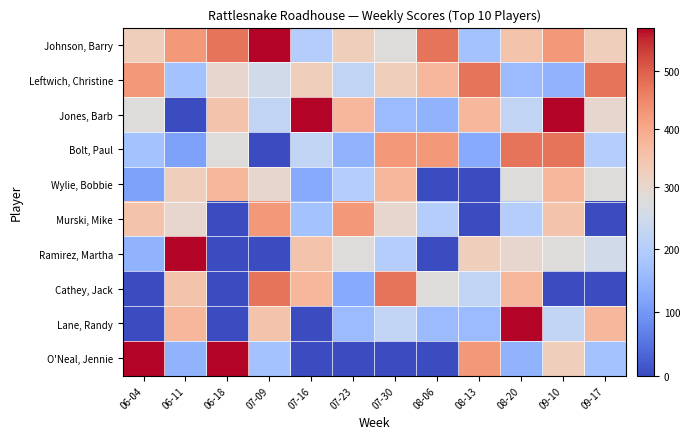

What is the difference between the highest and lowest values at 07-23?

425